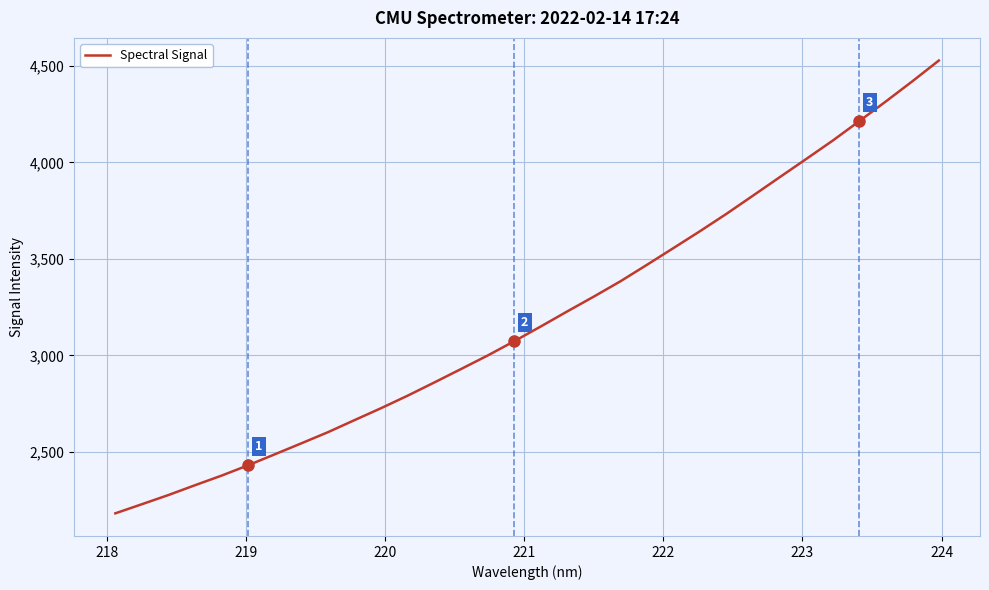

What is the difference between the maximum and minimum values?

2346.0